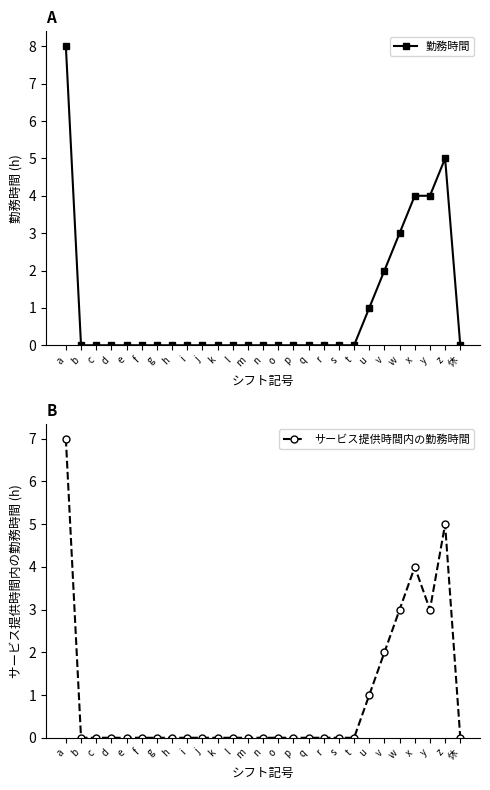

Reading left to right, transcribe all the data shown in this chart.

勤務時間: a=8	b=0	c=0	d=0	e=0	f=0	g=0	h=0	i=0	j=0	k=0	l=0	m=0	n=0	o=0	p=0	q=0	r=0	s=0	t=0	u=1	v=2	w=3	x=4	y=4	z=5	休=0
サービス提供時間内の勤務時間: a=7	b=0	c=0	d=0	e=0	f=0	g=0	h=0	i=0	j=0	k=0	l=0	m=0	n=0	o=0	p=0	q=0	r=0	s=0	t=0	u=1	v=2	w=3	x=4	y=3	z=5	休=0